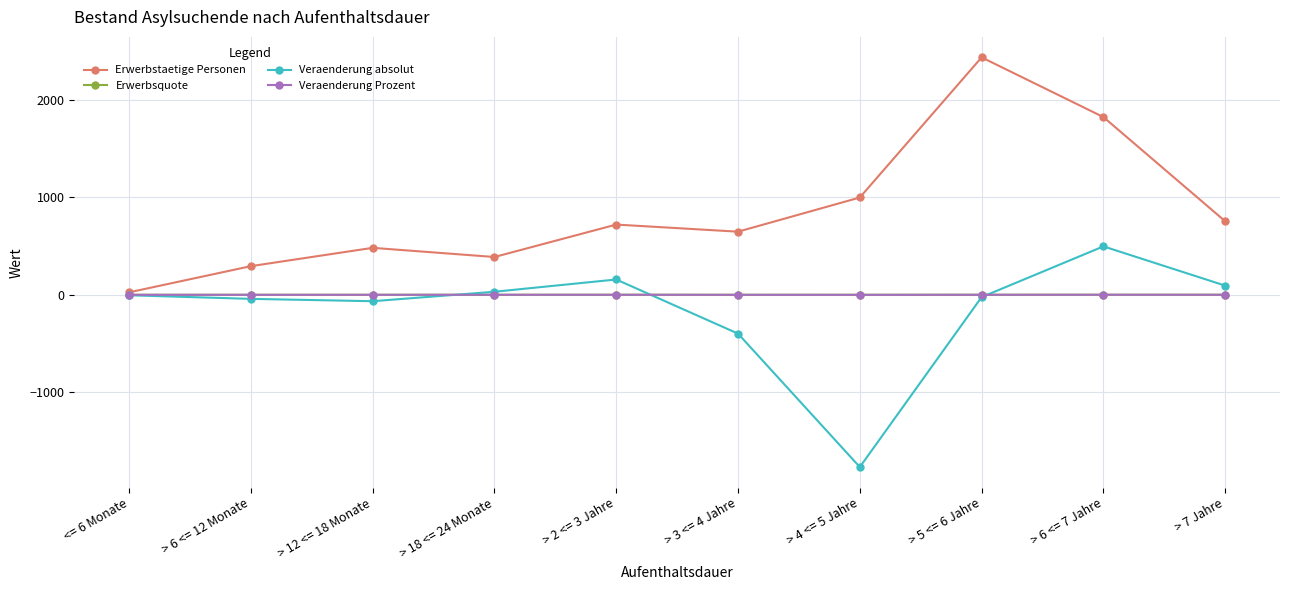

Does the chart display data point markers on the line(s)?

Yes